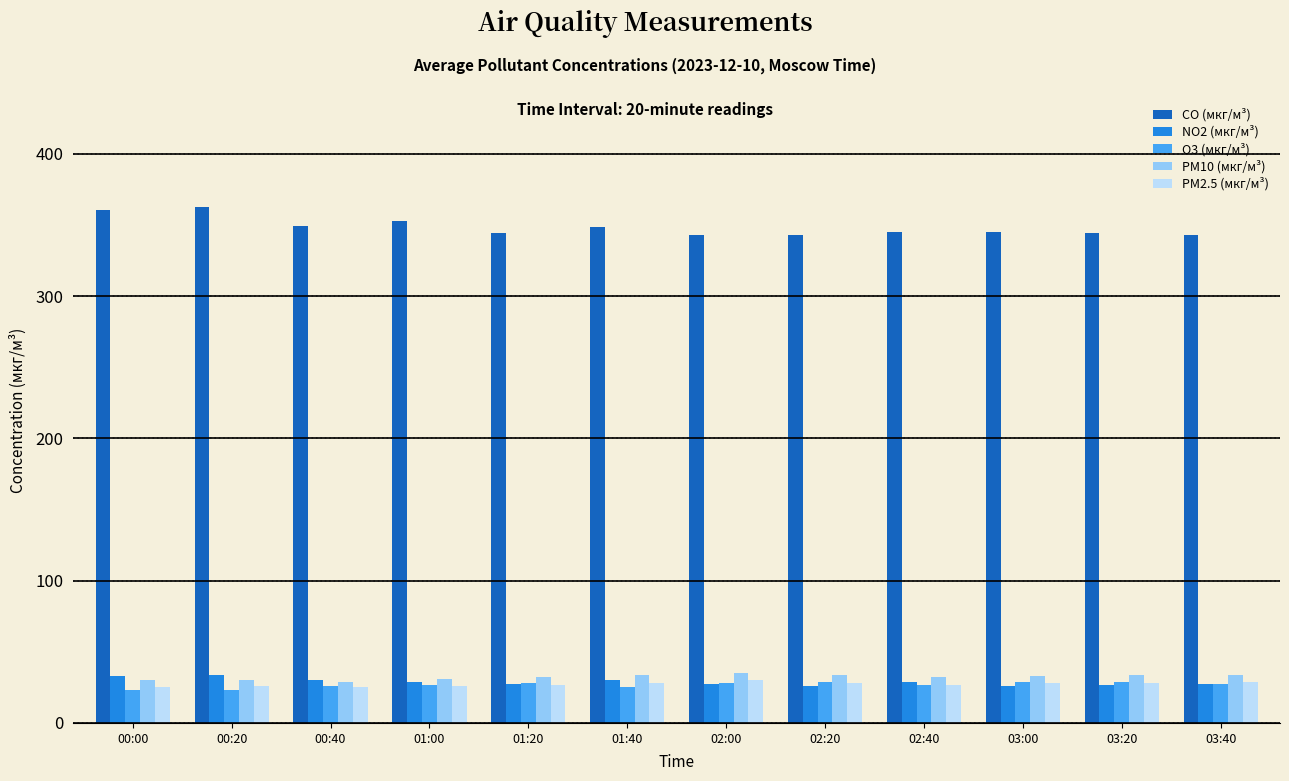

What is the lowest value of the O3 (мкг/м³) series?

23.2